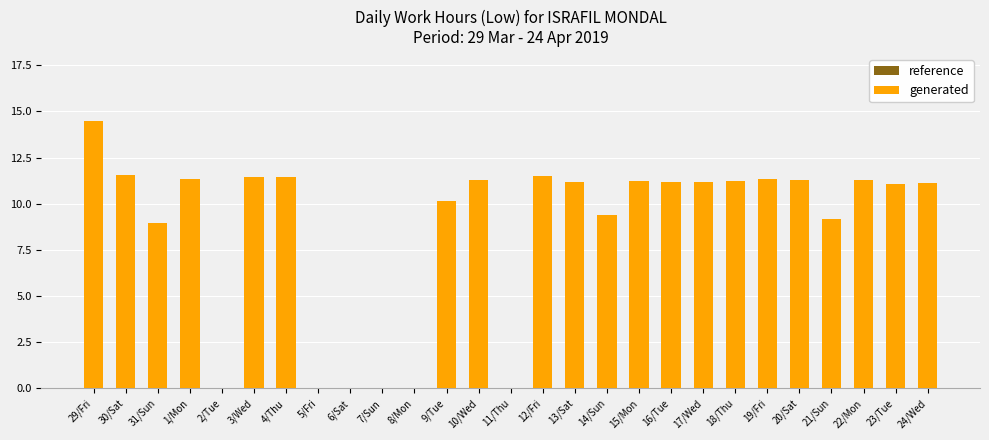

Is it true that generated equals 11.4 at 1/Mon?

True